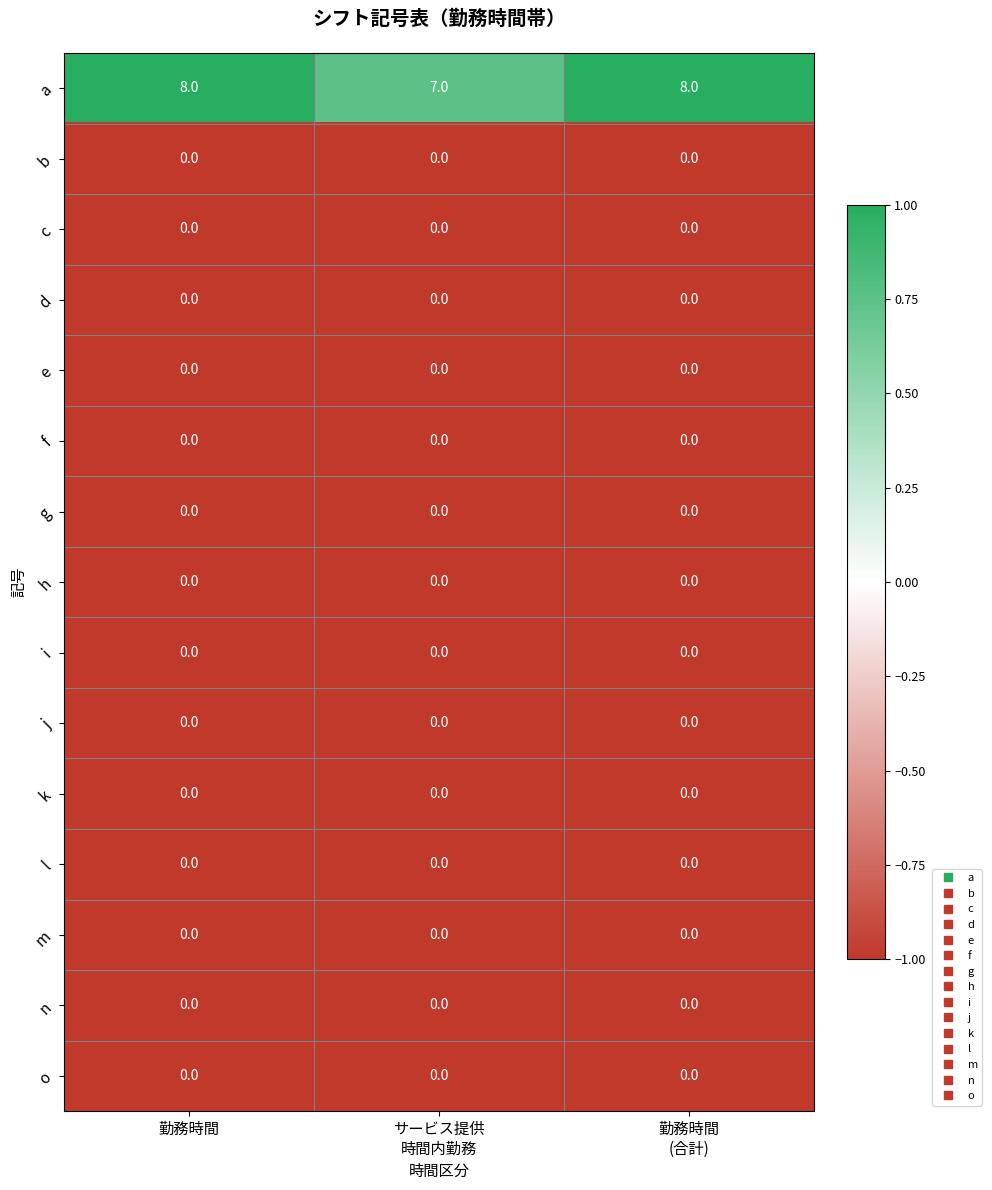

The value of f at 勤務時間 is 0. True or false?

True